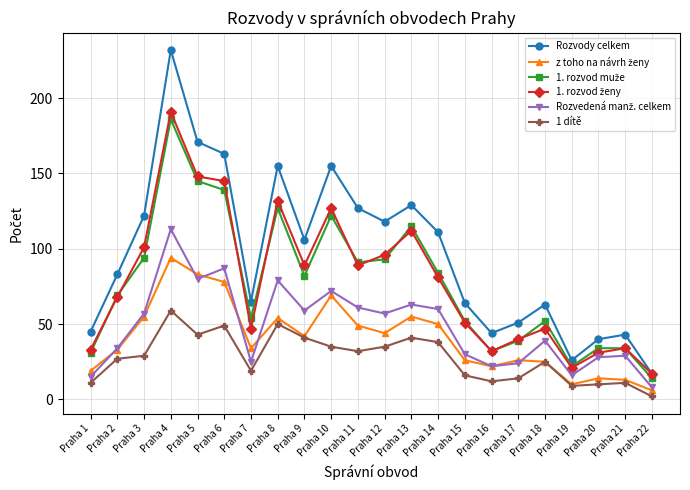

At which category does the chart reach its minimum across all series?

Praha 22